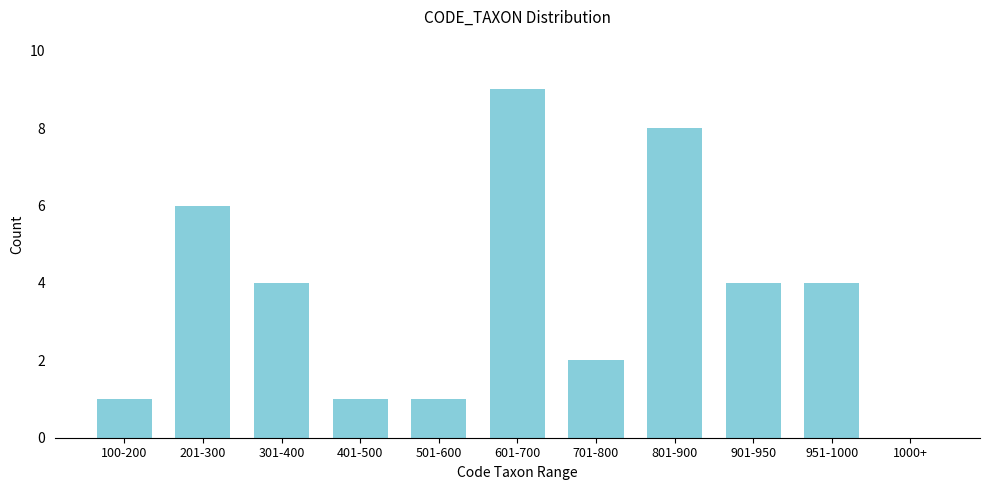

Reading left to right, what are all the values shown in this chart?

100-200=1	201-300=6	301-400=4	401-500=1	501-600=1	601-700=9	701-800=2	801-900=8	901-950=4	951-1000=4	1000+=0